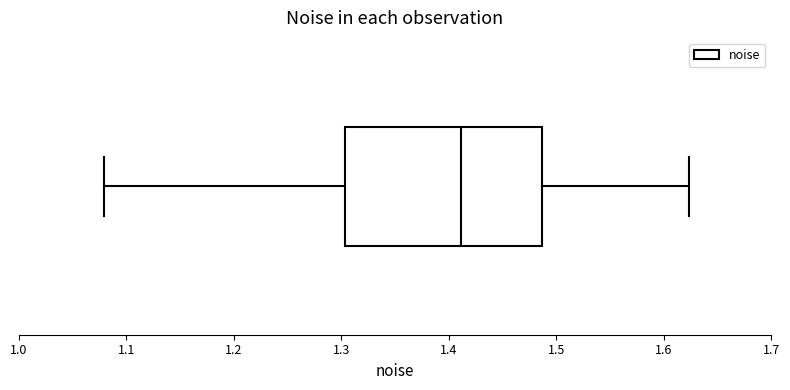

Where is the left edge of the box on the x-axis? The values are not printed on the chart, so give them approximately, as read against the axis.

1.30